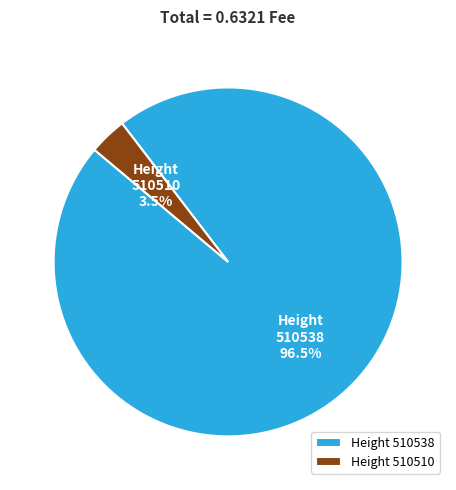

Count the number of slices in the pie.

2